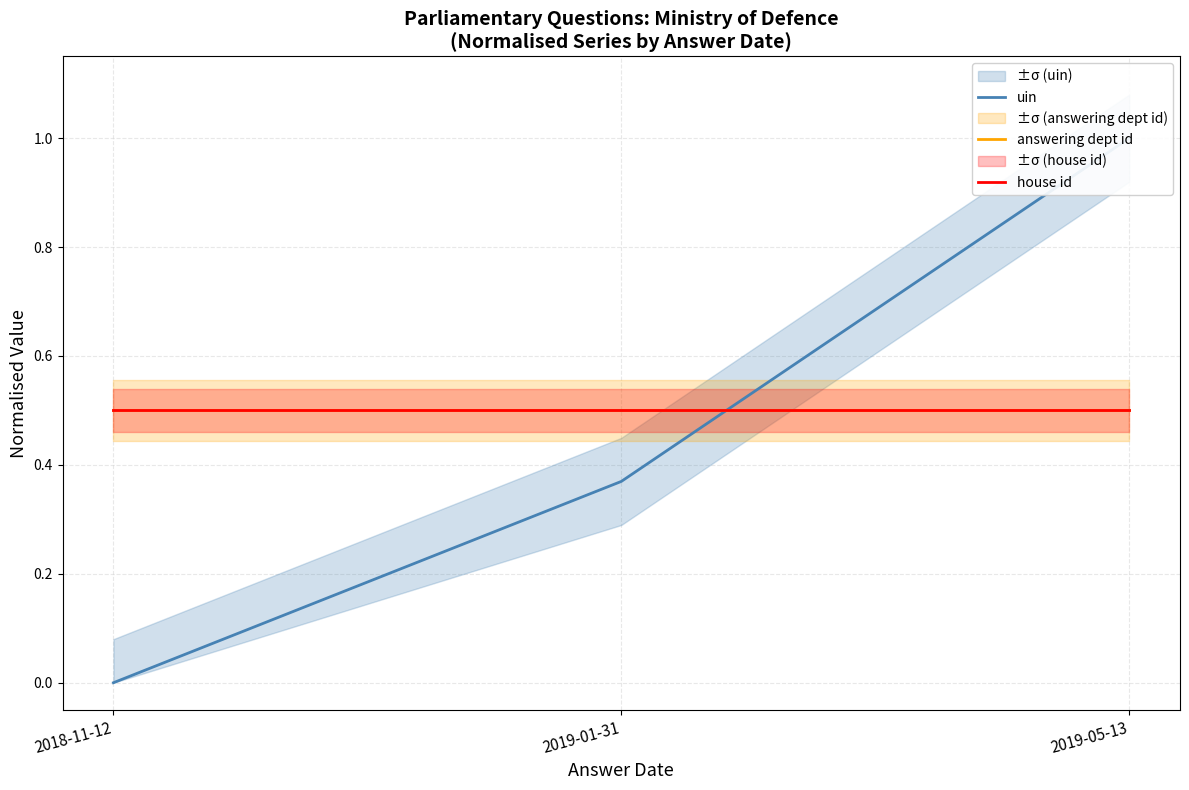

Reading right to left, extract all data points from this chart.

uin: 2019-05-13=1.0	2019-01-31=0.4	2018-11-12=0.0
answering dept id: 2019-05-13=0.5	2019-01-31=0.5	2018-11-12=0.5
house id: 2019-05-13=0.5	2019-01-31=0.5	2018-11-12=0.5